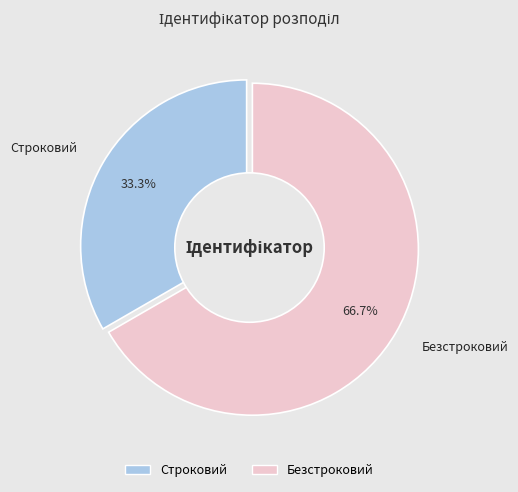

To the nearest percent, what is the difference between the Безстроковий and Строковий slice percentages?

33%